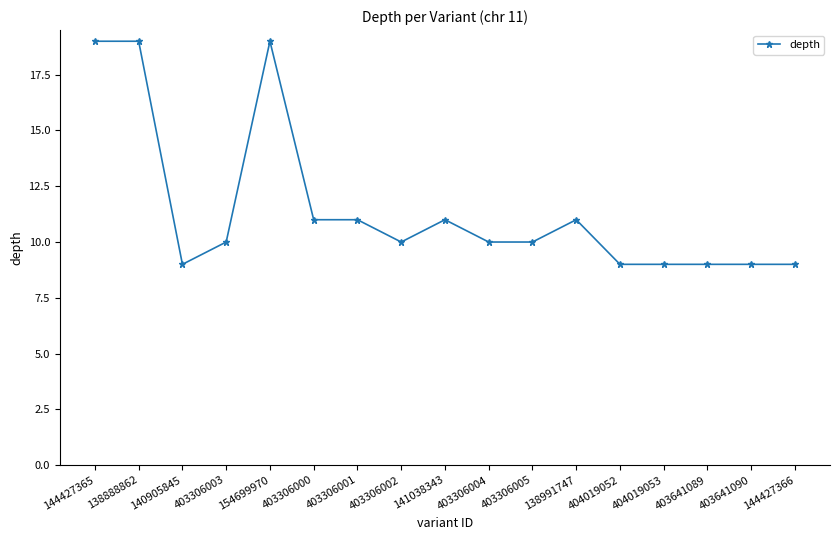

What is the sum of the values at 403641089 and 138888862?

28